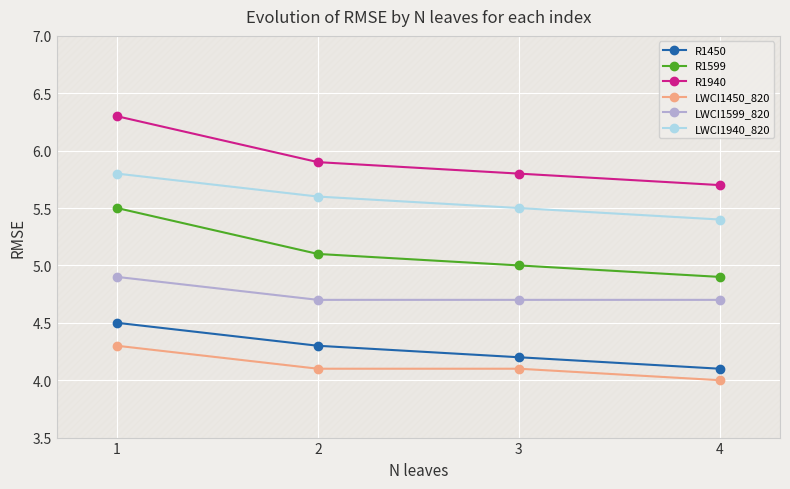

Does the chart display data point markers on the line(s)?

Yes